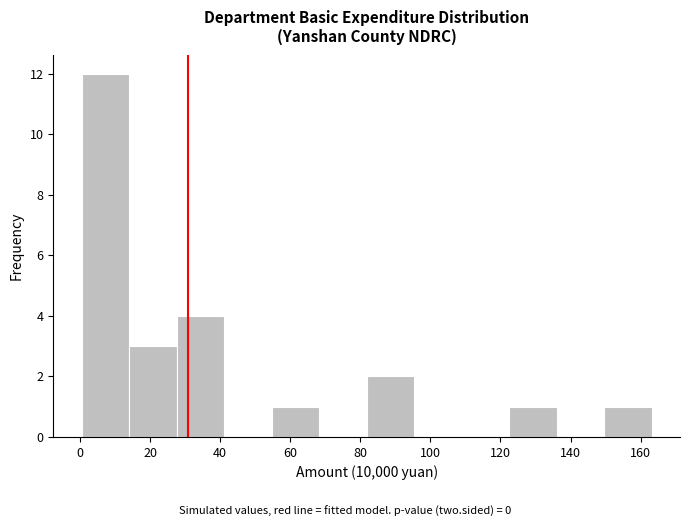

How tall is the bar that spans 150 to 164 on the x-axis? Neither the bar edges nor the heights are printed on the chart, so give them approximately, as read against the axes.

1